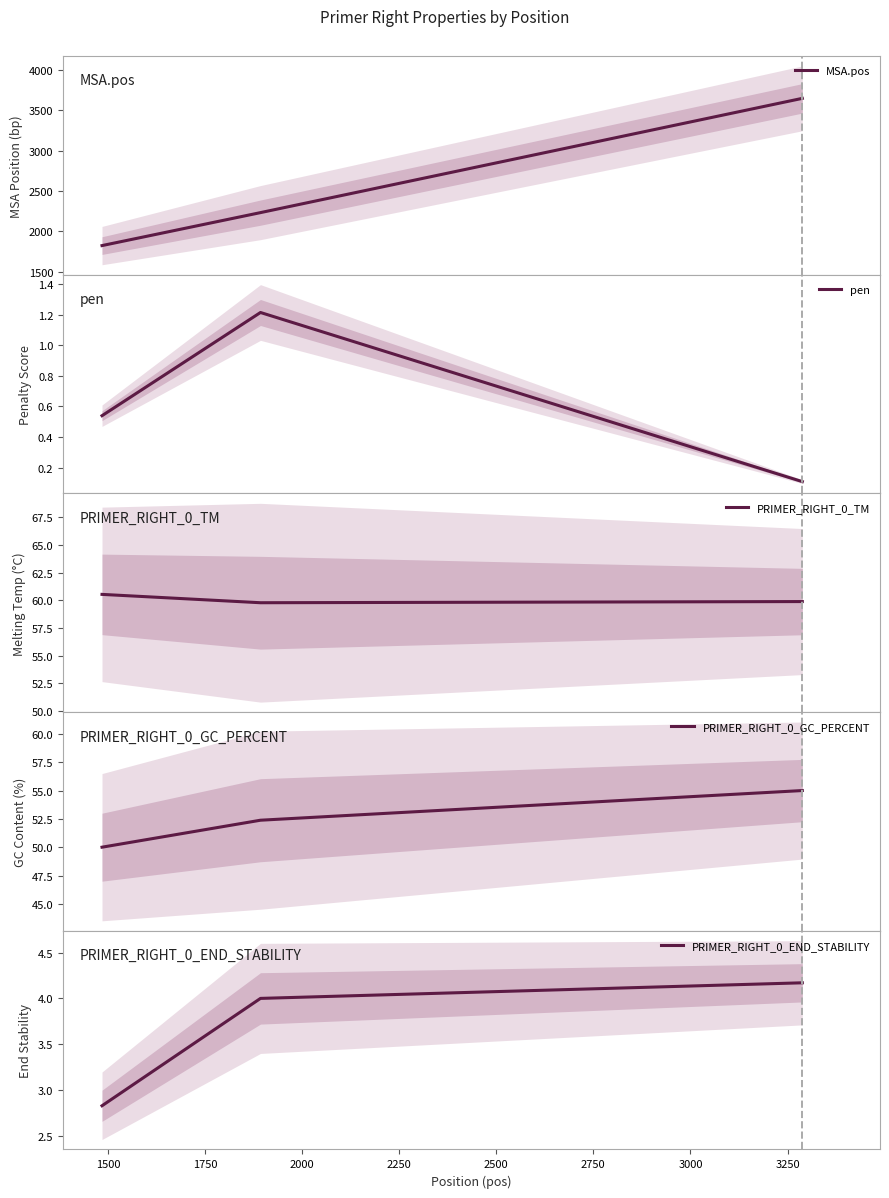

What is the lowest value of the MSA.pos series?

1824